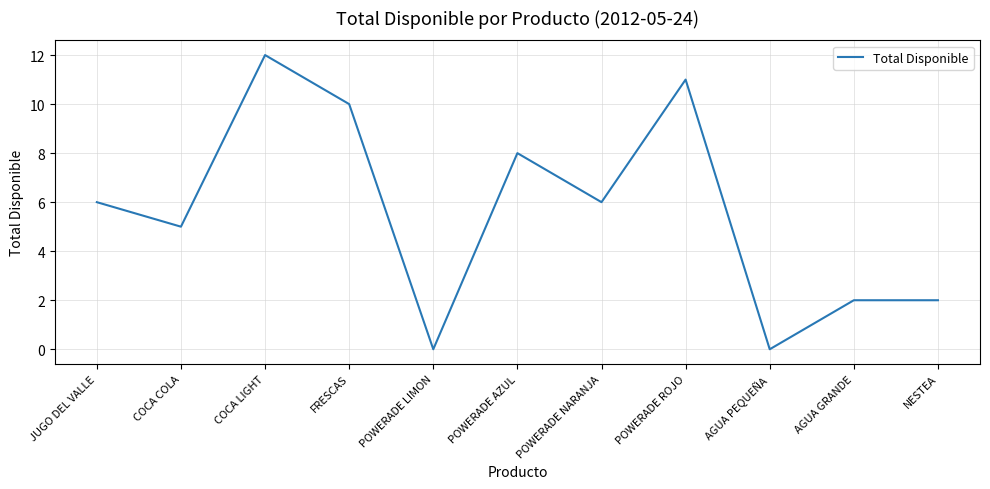

What value does the data have at FRESCAS?

10